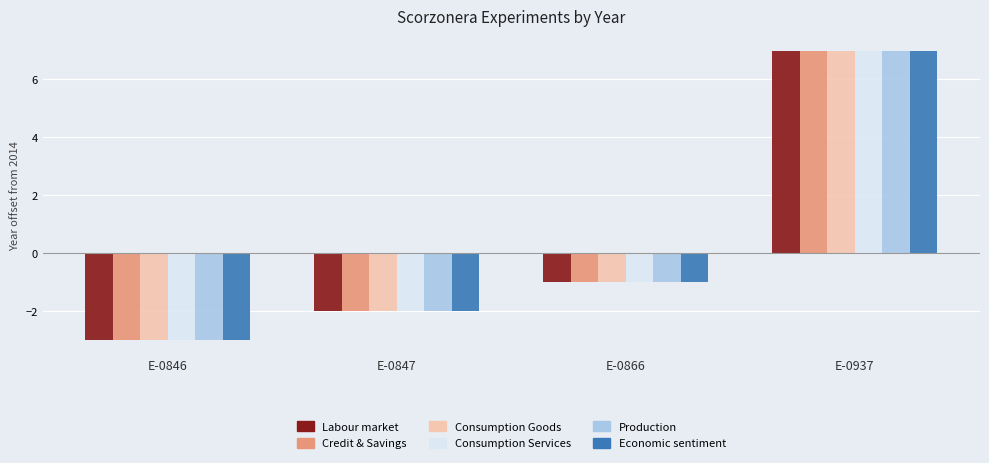

Rank the categories by Economic sentiment value from lowest to highest.

E-0846, E-0847, E-0866, E-0937